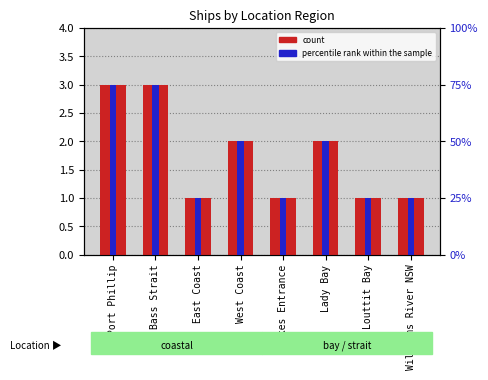

Reading left to right, transcribe all the data shown in this chart.

count: 3	3	1	2	1	2	1	1
percentile rank within the sample: 75	75	25	50	25	50	25	25